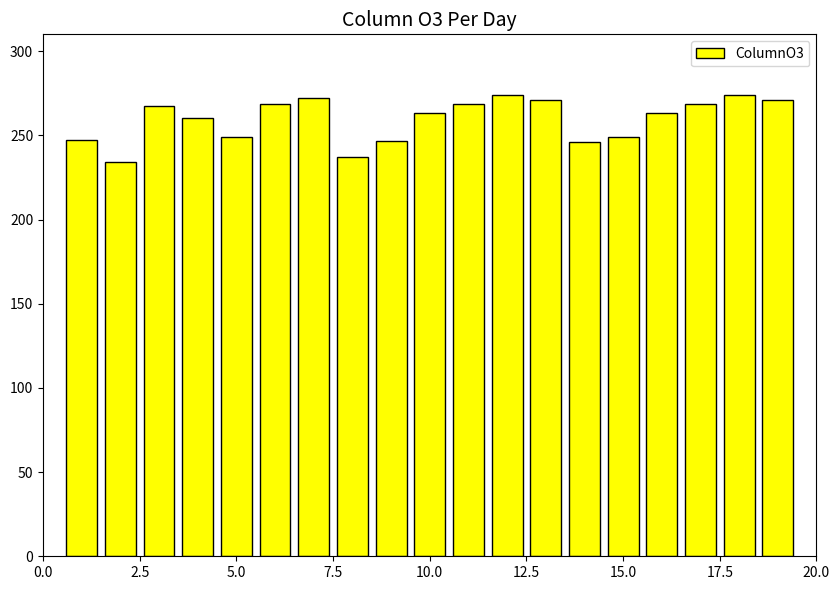

How many bars are there in total?

19